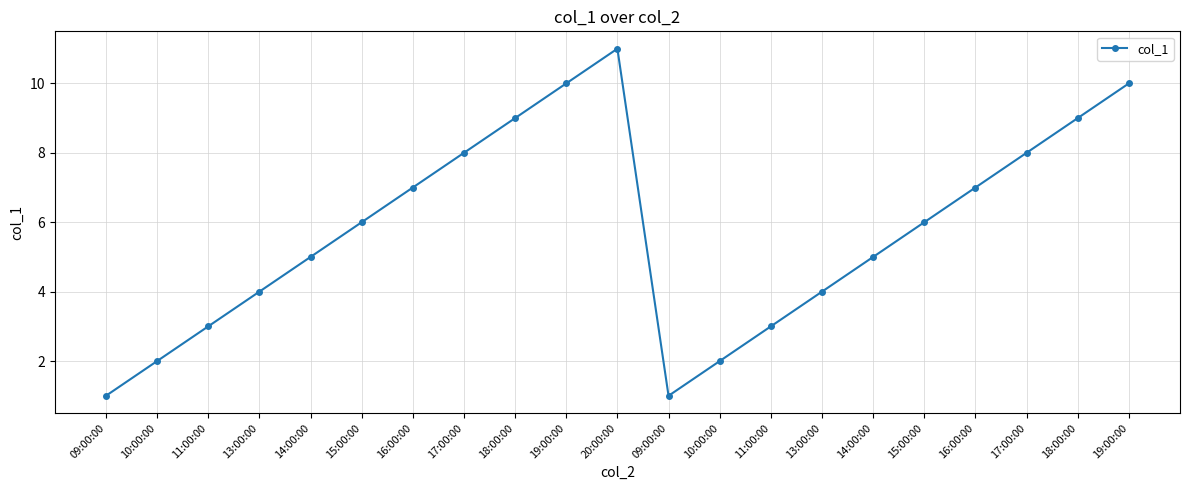

Which category has the lowest value across all series?

09:00:00